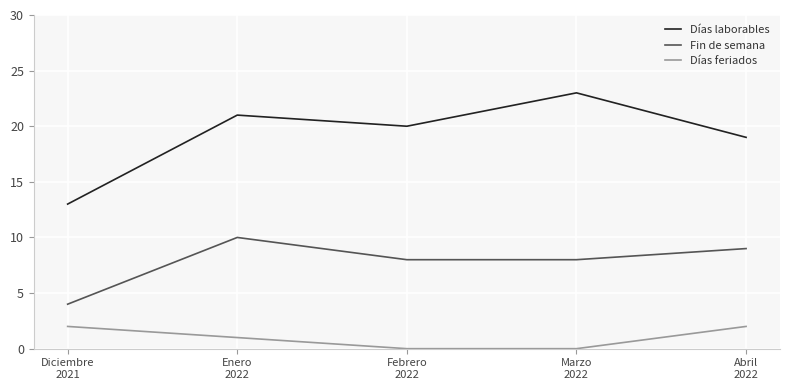

Which series has the widest spread of values?

Días laborables